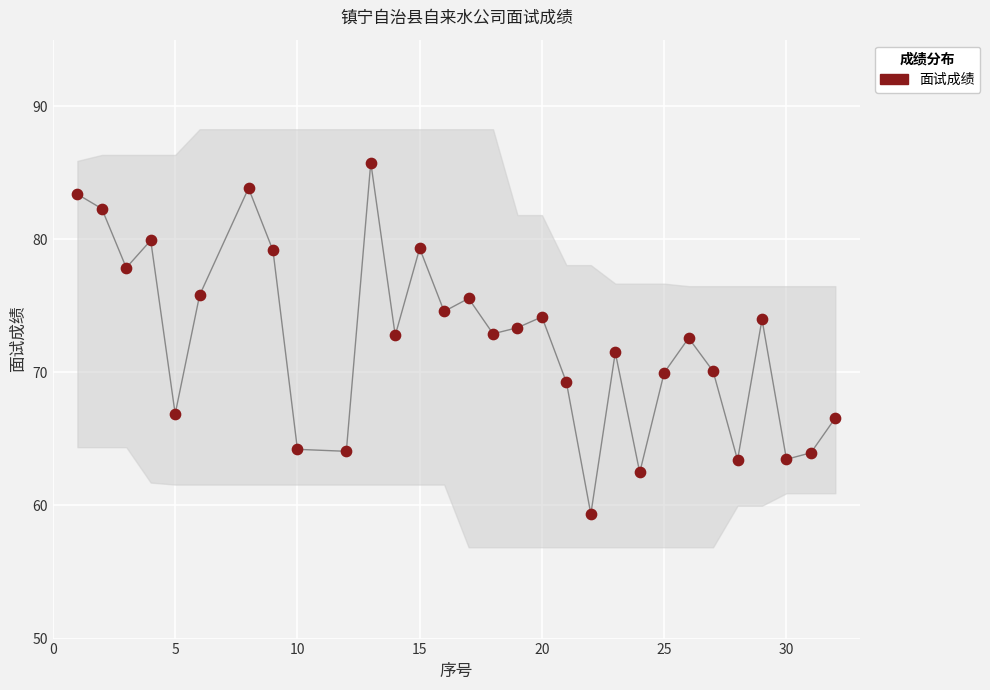

What is the range of X values (max minus min)?

31.0